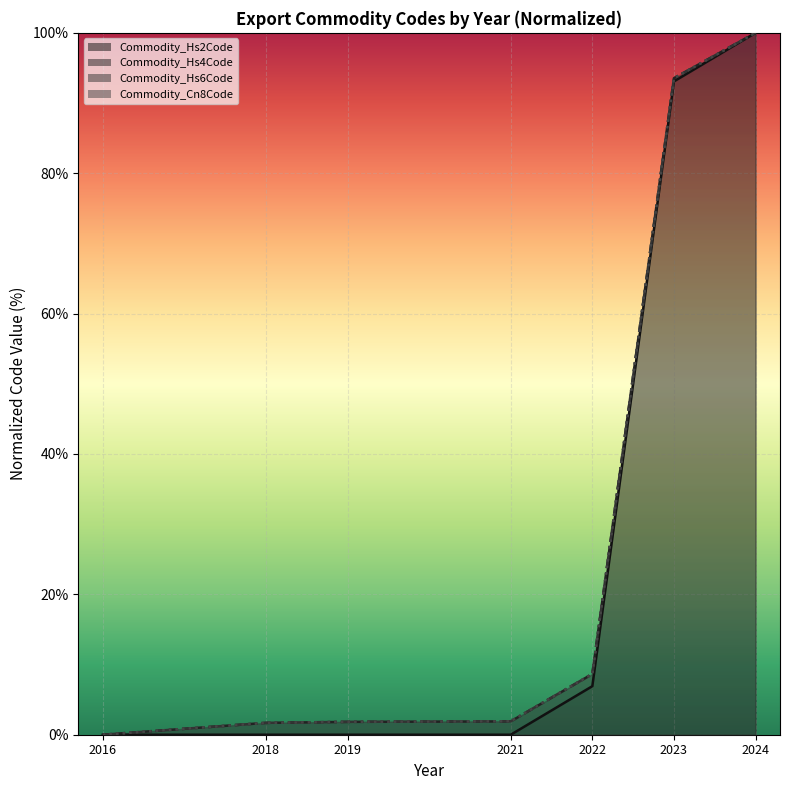

The chart shows a value of 0.0 at 2019. True or false?

True